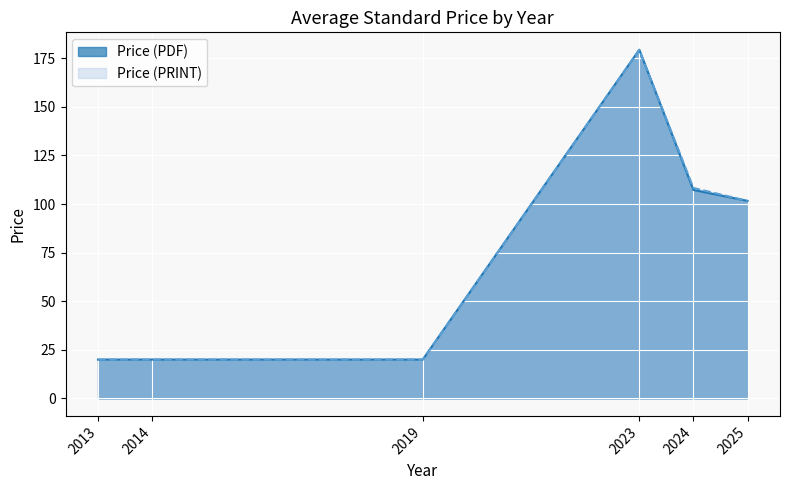

How many lines are shown in the chart?

2